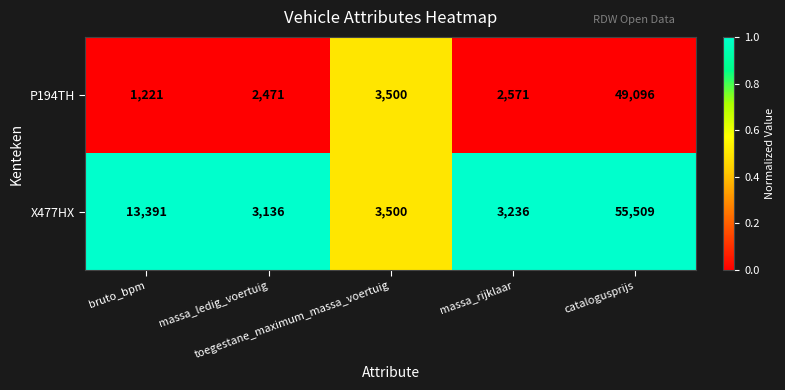

What is the spread (max minus min) of values at massa_ledig_voertuig?

665